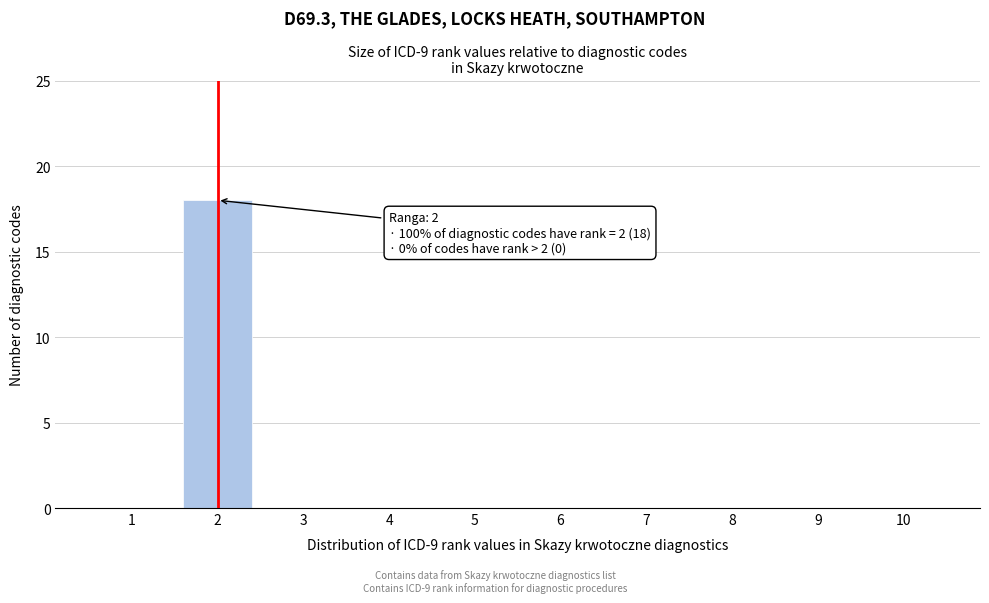

Reading right to left, list all the values displayed in this chart.

10=0	9=0	8=0	7=0	6=0	5=0	4=0	3=0	2=18	1=0